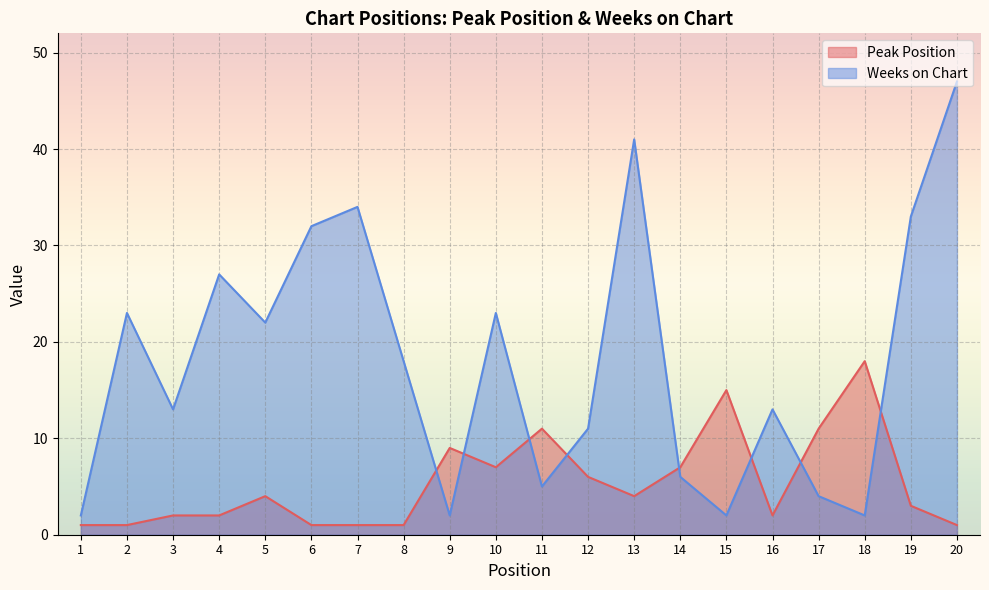

List the series in order of their overall mean, lowest first.

Peak Position, Weeks on Chart